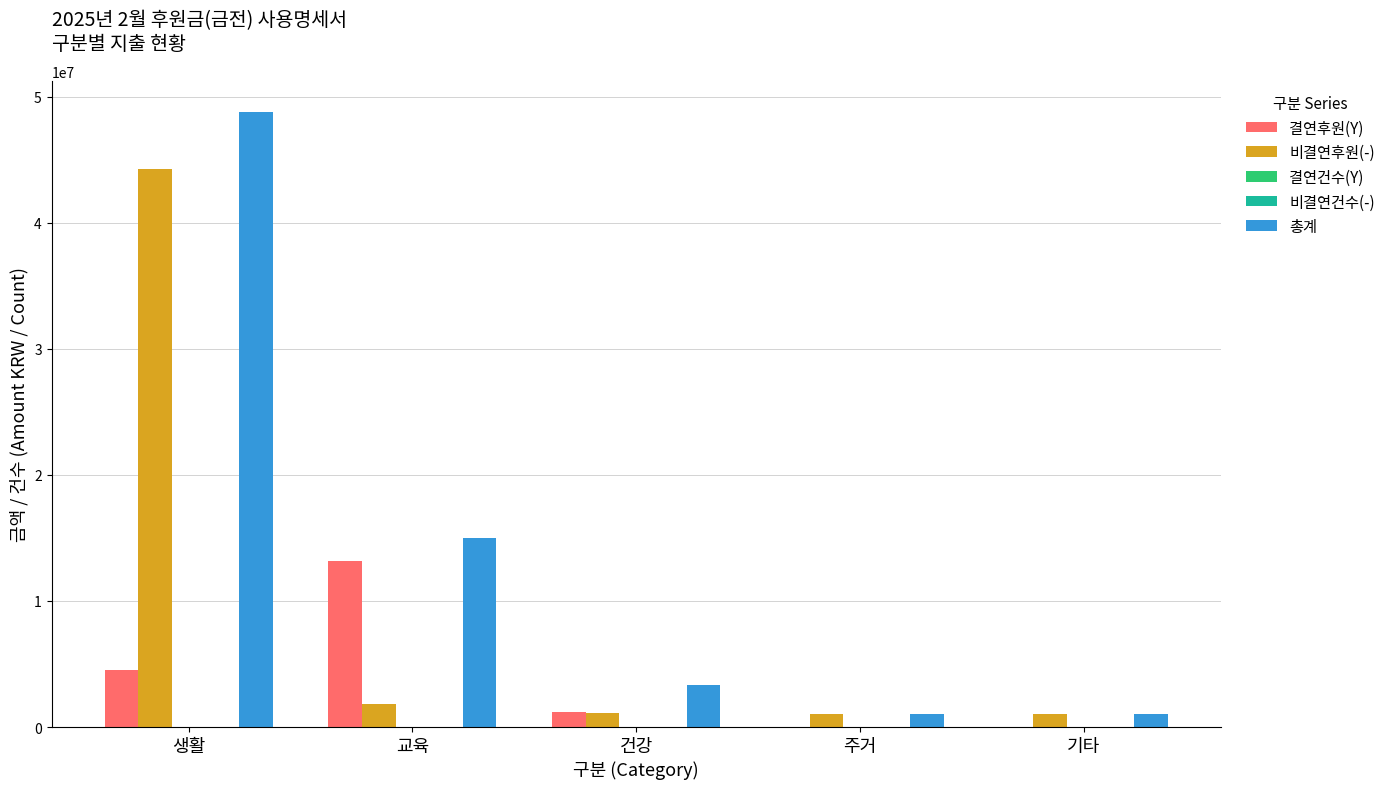

The value of 결연후원(Y) at 생활 is 2242629. True or false?

False